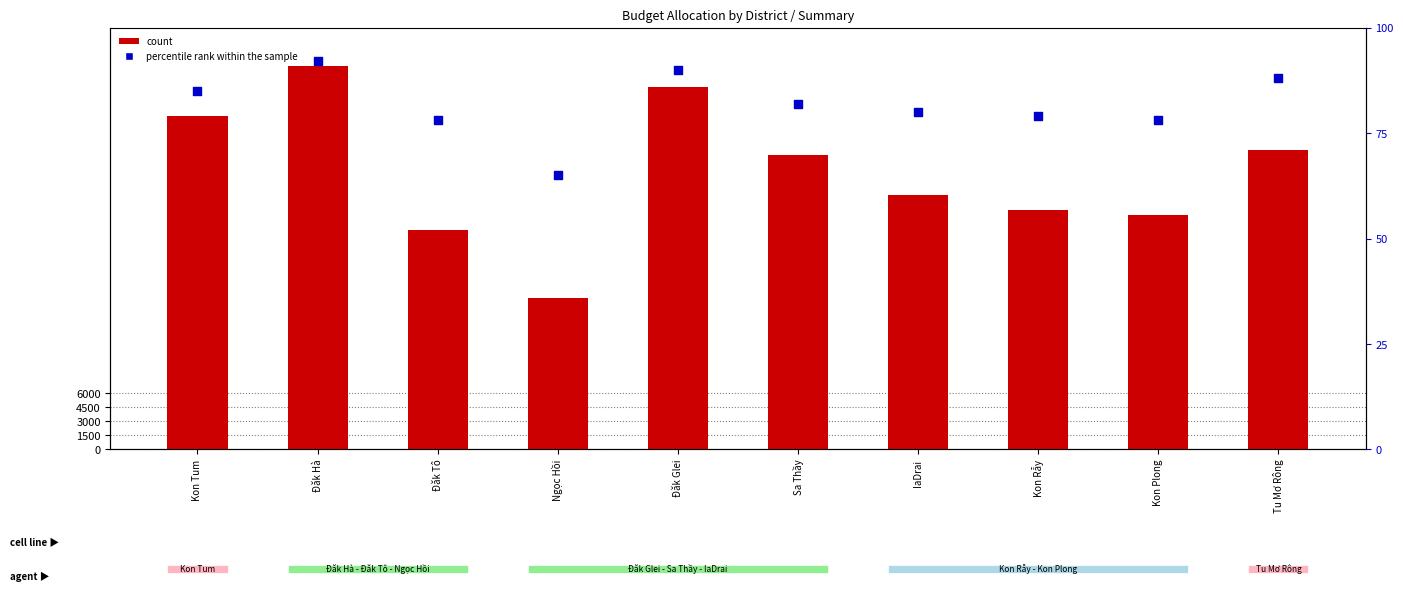

What are all the series names shown in the legend?

count, percentile rank within the sample